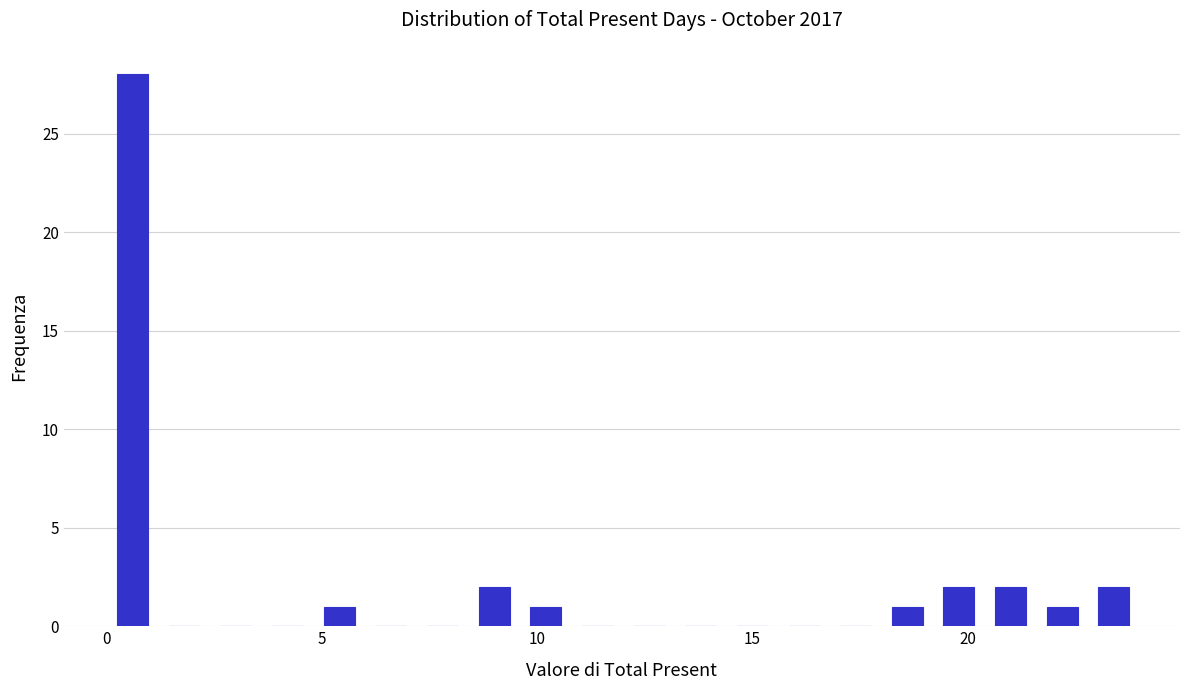

Around what value on the x-axis is the tallest bar? Give the approximate position of its centre, as read against the axis.

0.5